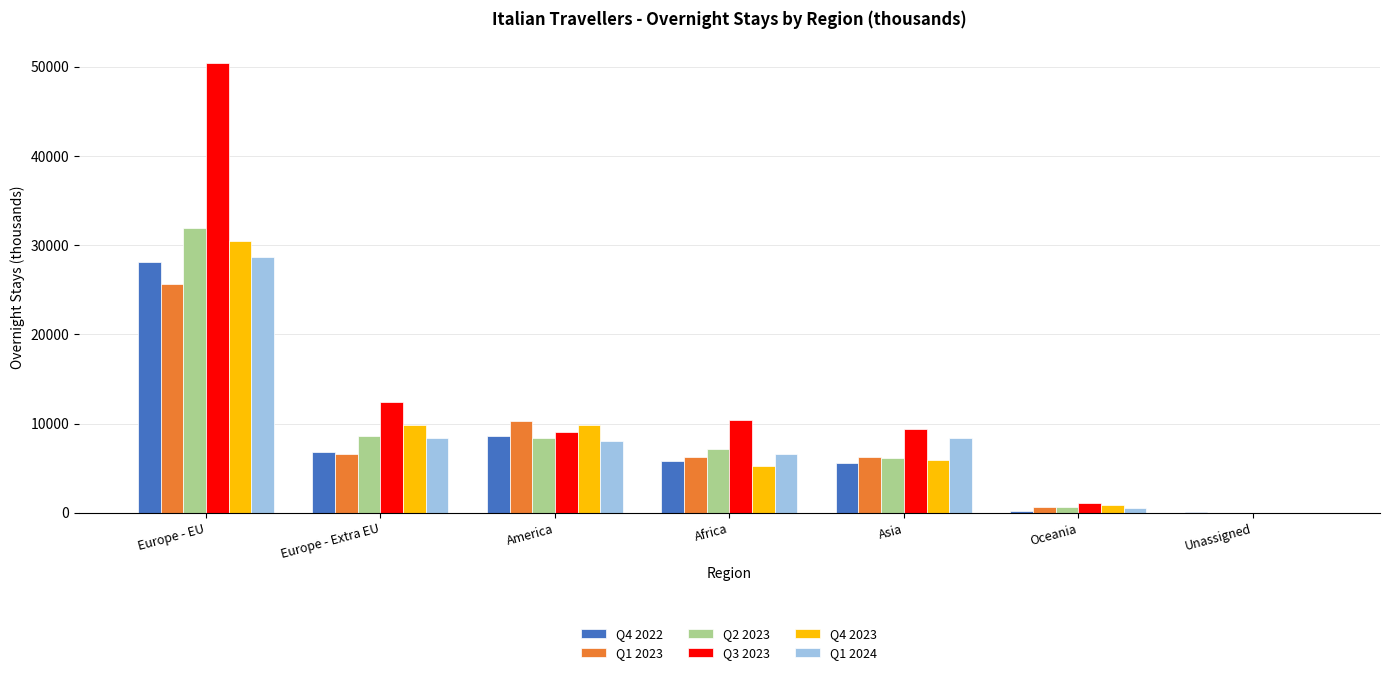

True or false: Q4 2023 has a value of 5246.6 at Africa.

True